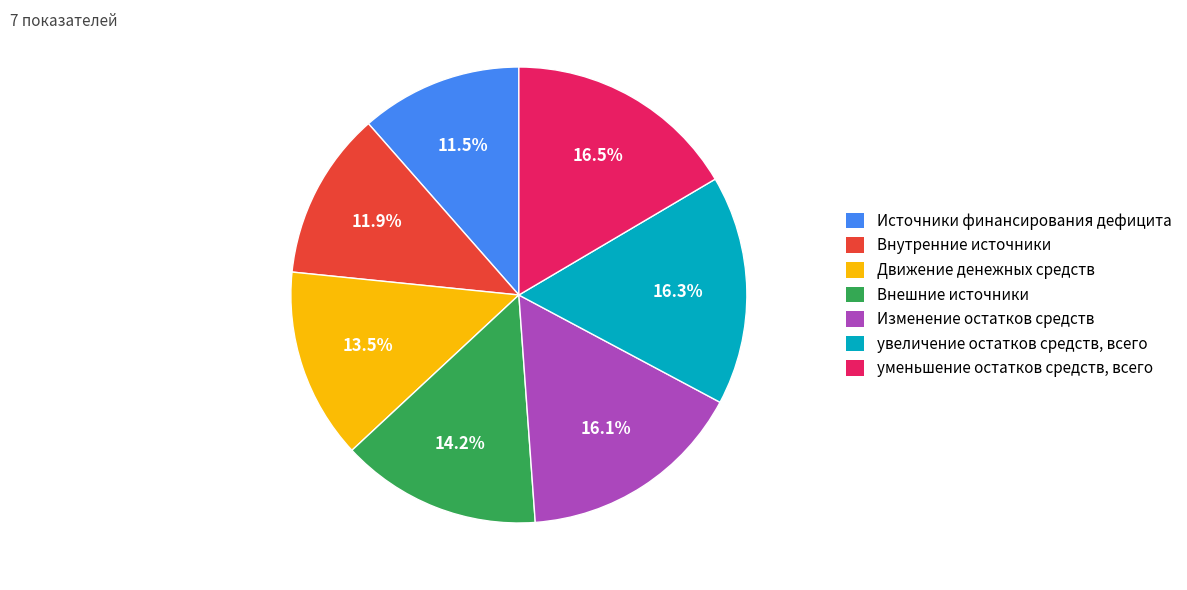

Count the number of slices in the pie.

7